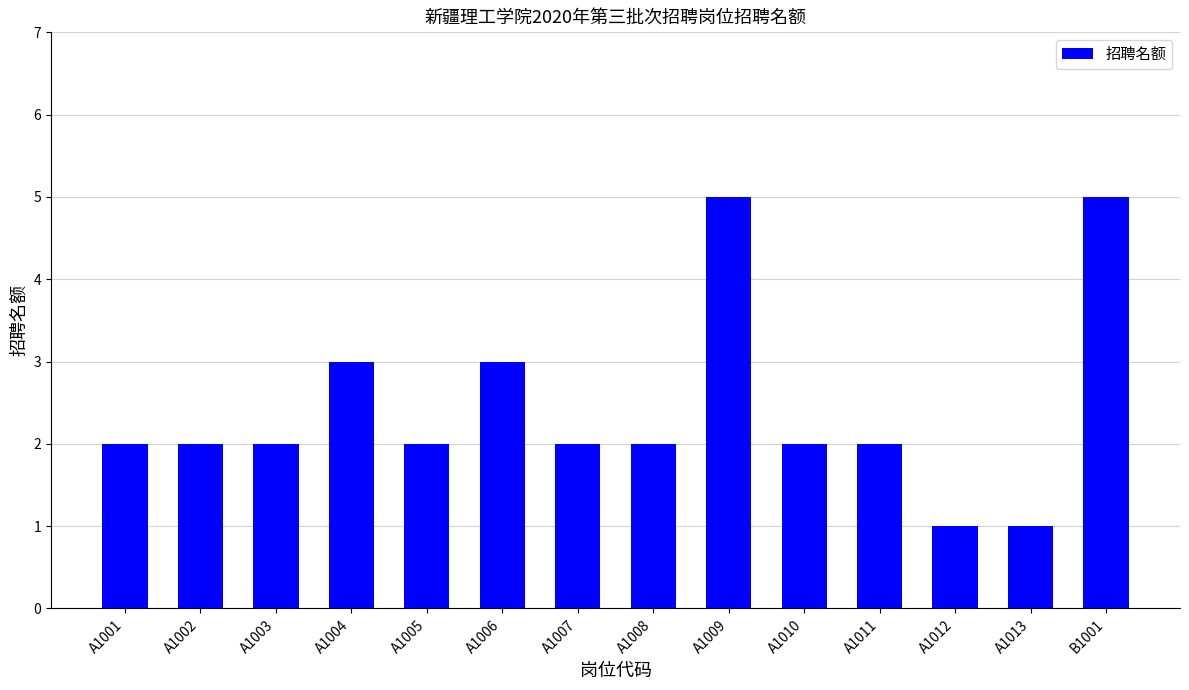

Is it true that the value at A1011 is 3?

False